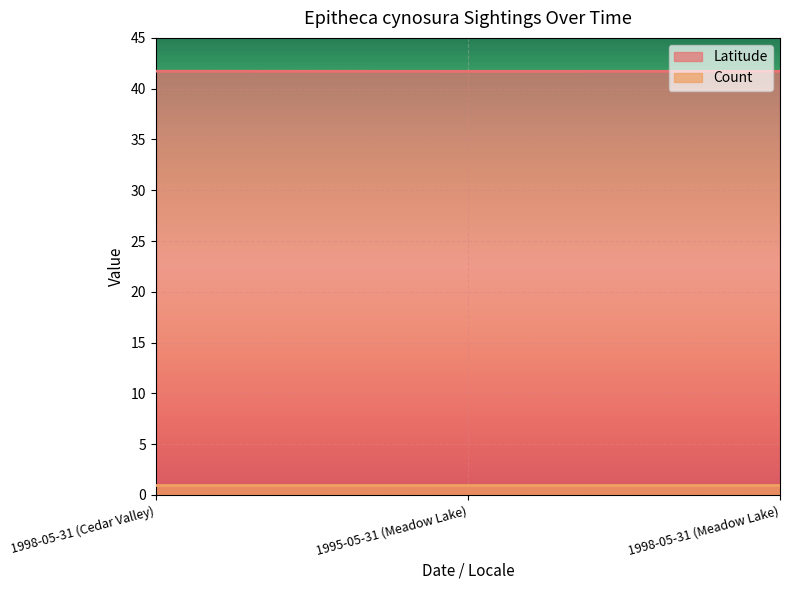

What position from the right is 1995-05-31 (Meadow Lake)?

2